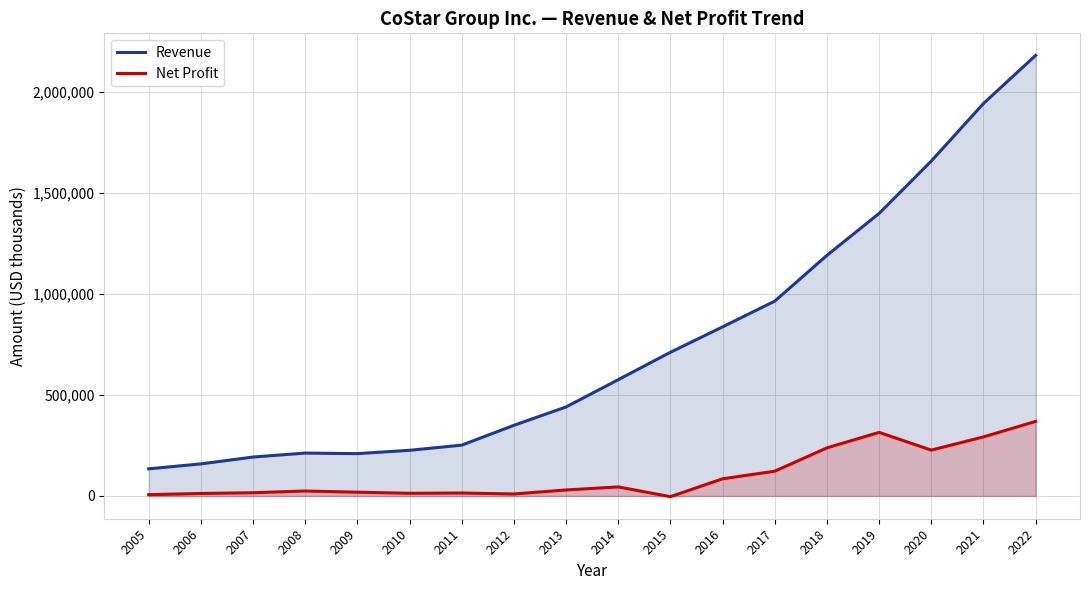

Is the value of Net Profit at 2005 greater than the value of Revenue at 2018?

No